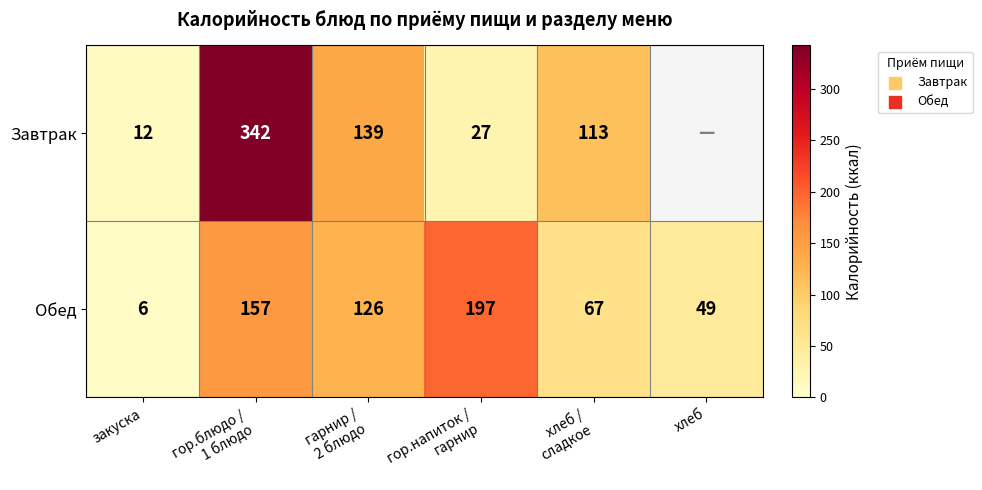

At which label does Обед reach its minimum?

закуска